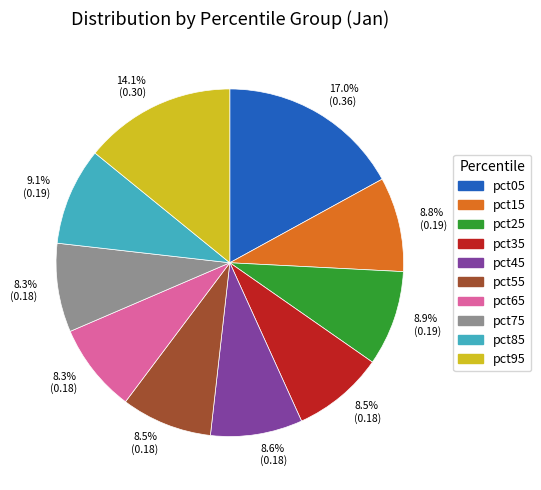

How many slices are in this pie chart?

10